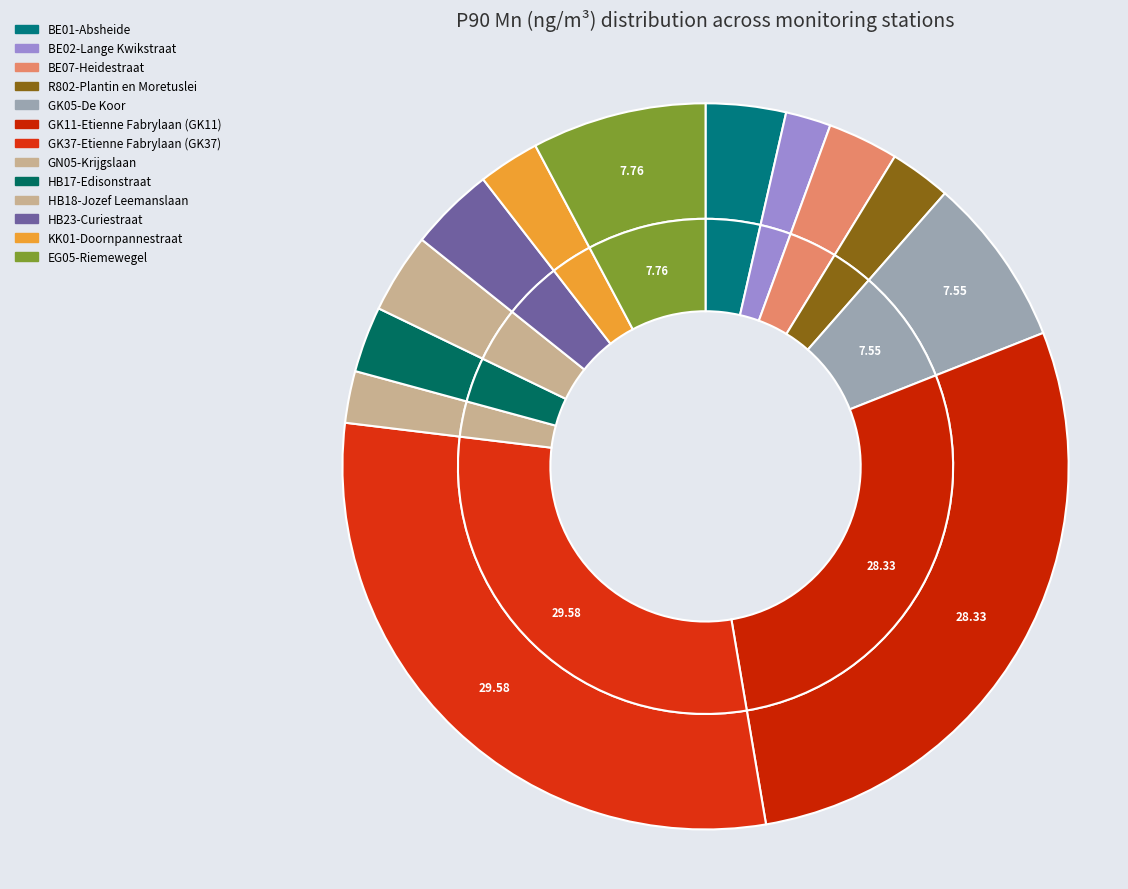

How many slices are in this pie chart?

13